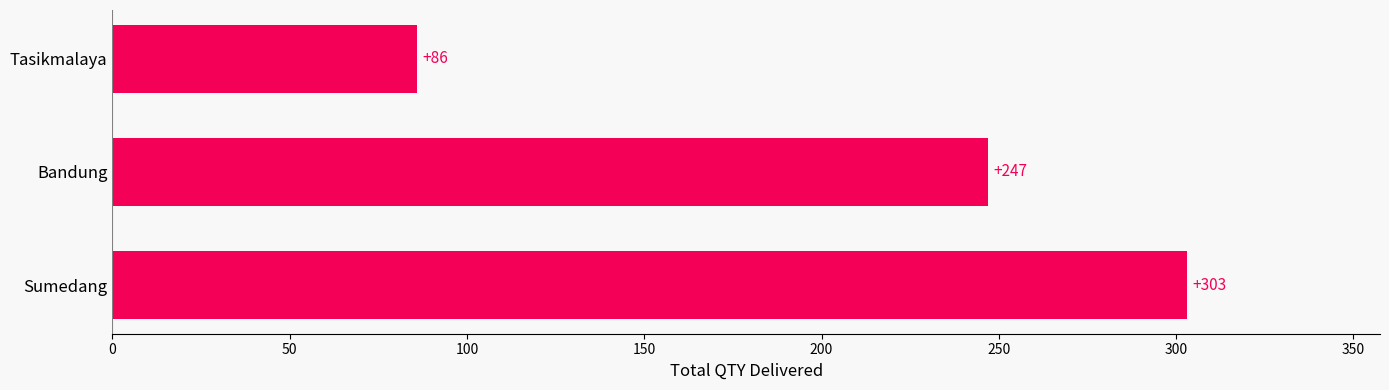

Between Tasikmalaya and Sumedang, which is larger?

Sumedang